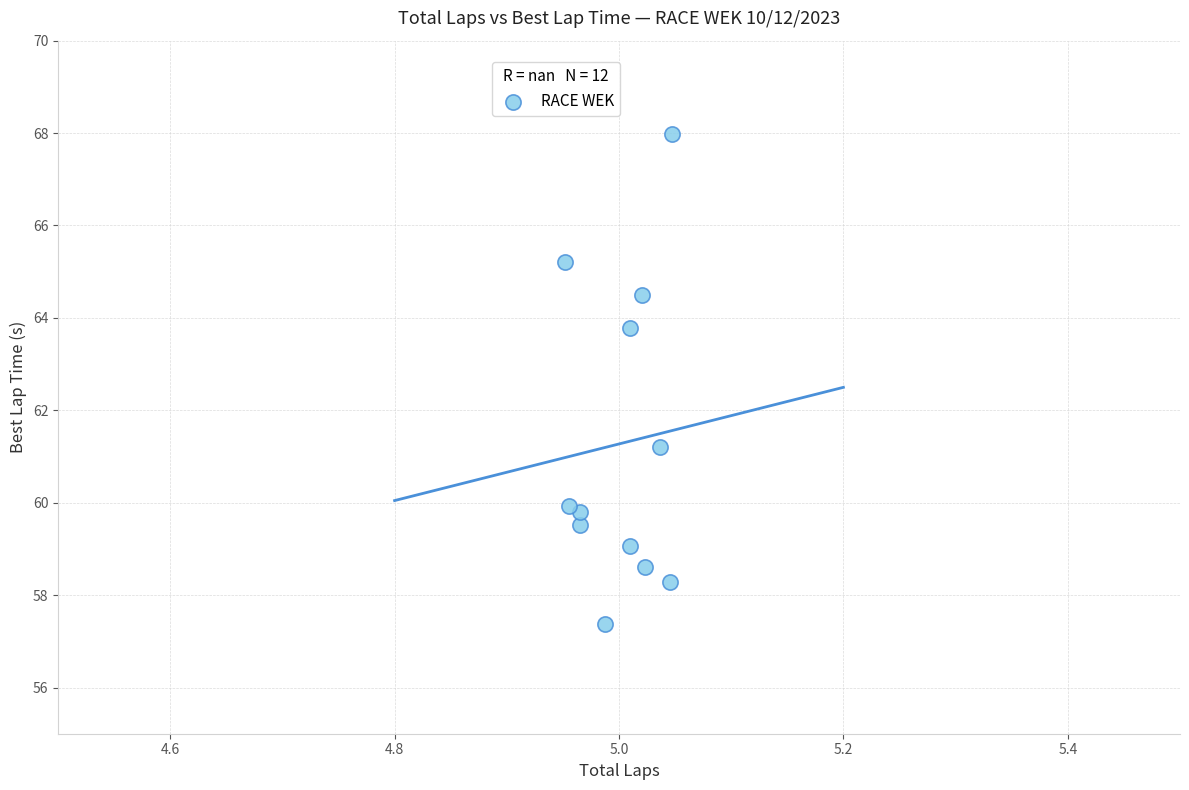

What Y value in the scatter plot is closest to 62?

61.2